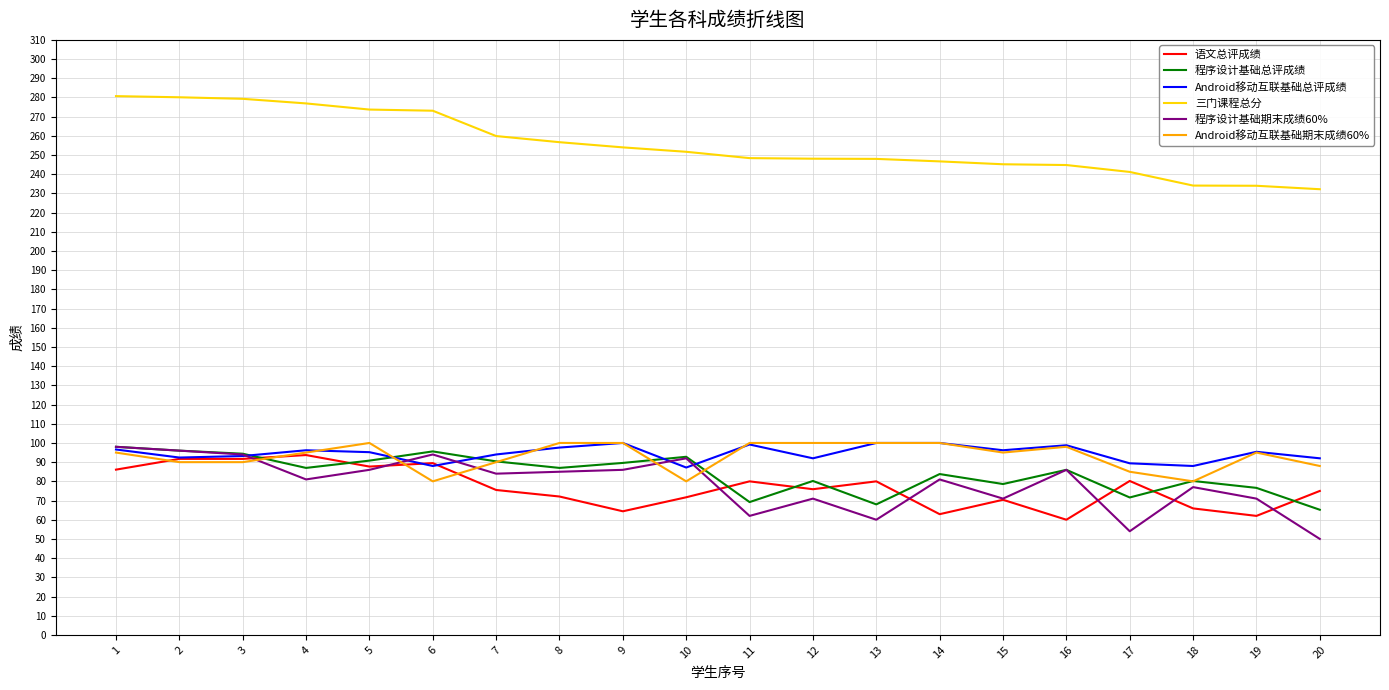

True or false: Android移动互联基础总评成绩 has a value of 156.6 at 2.

False